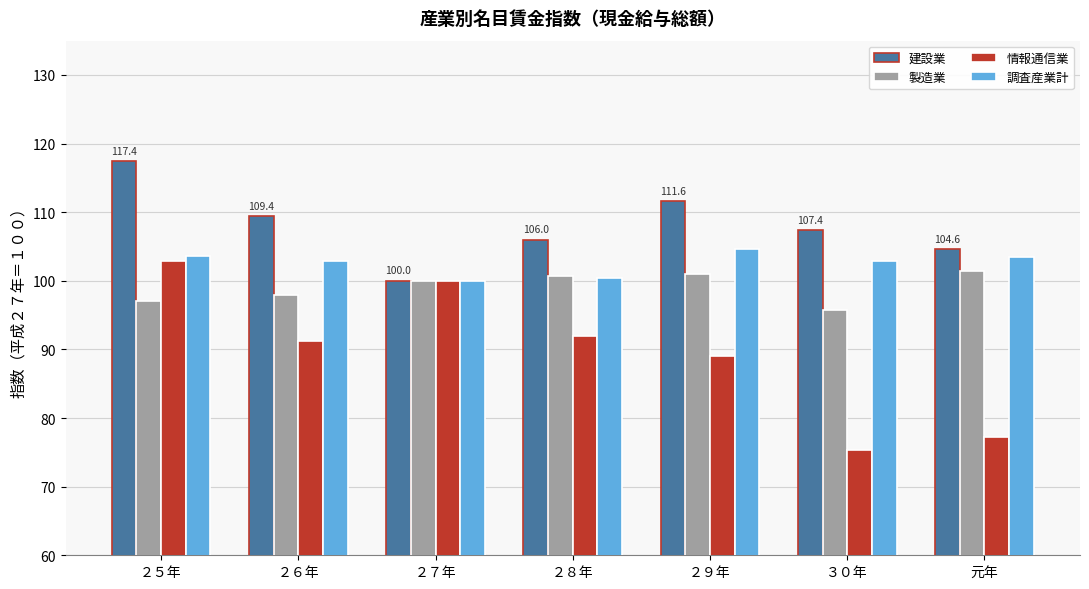

Is it true that 建設業 equals 111.6 at ２９年?

True